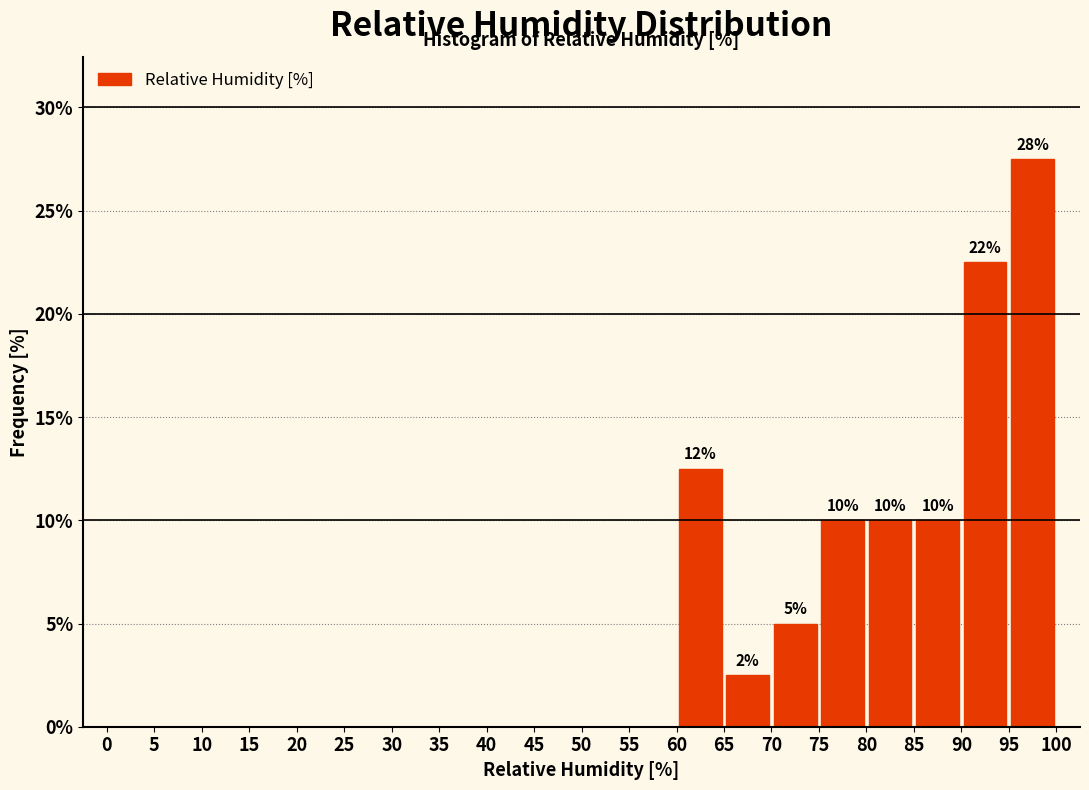

Which range on the x-axis has the tallest bar?

95 to 100